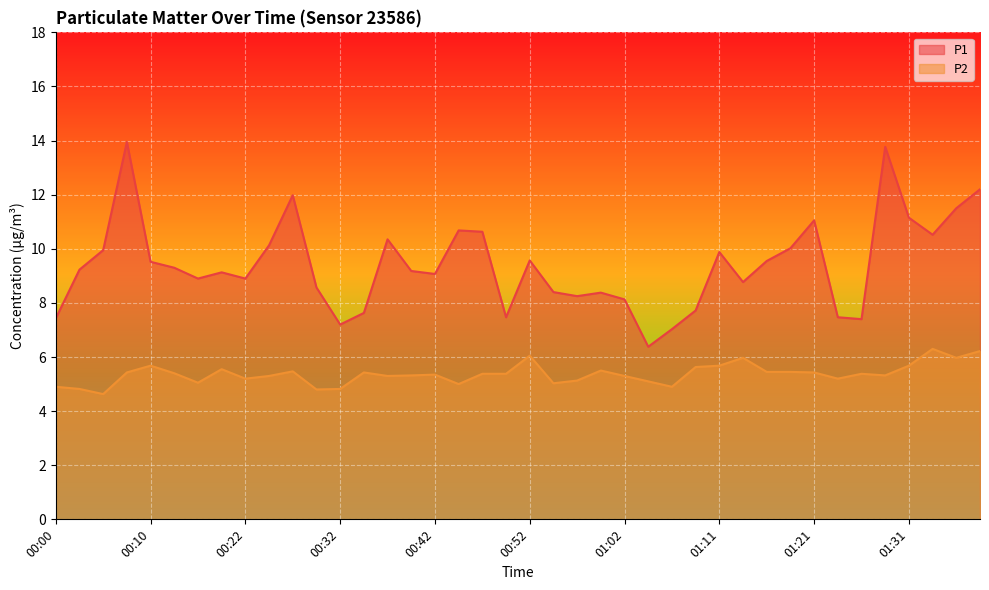

True or false: P1 has more than 1 points higher than both neighbors.

True